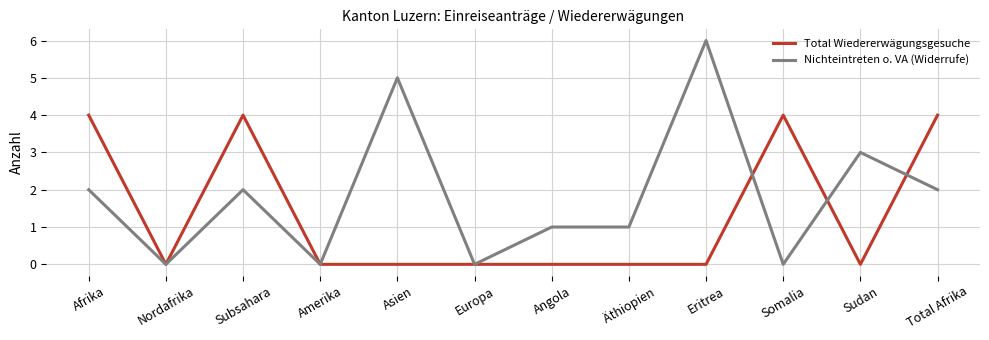

True or false: Total Wiedererwägungsgesuche and Nichteintreten o. VA (Widerrufe) intersect in this chart.

True